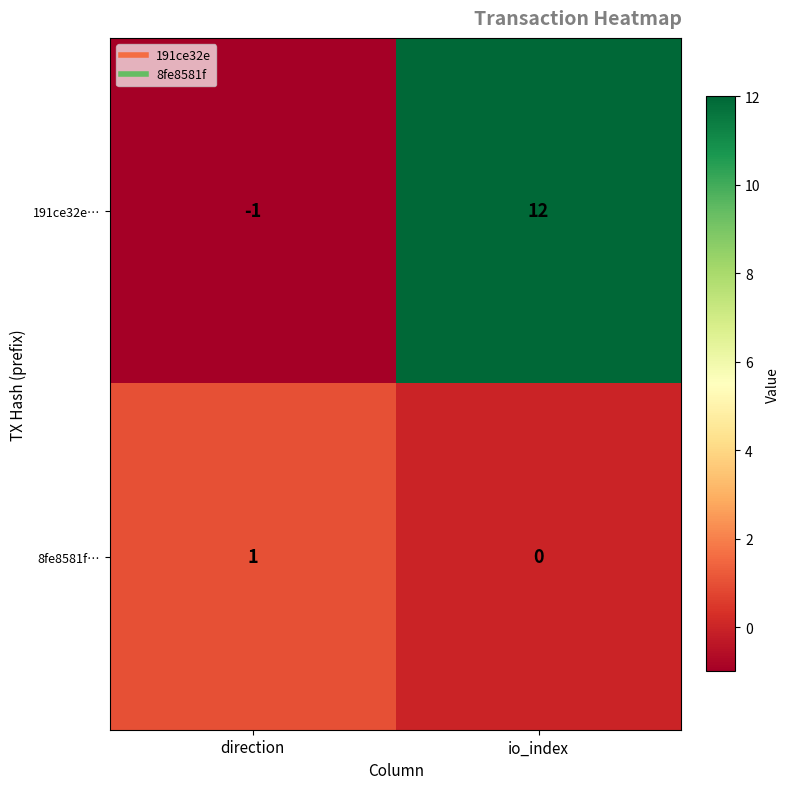

Which series has the largest total across all categories?

191ce32e…